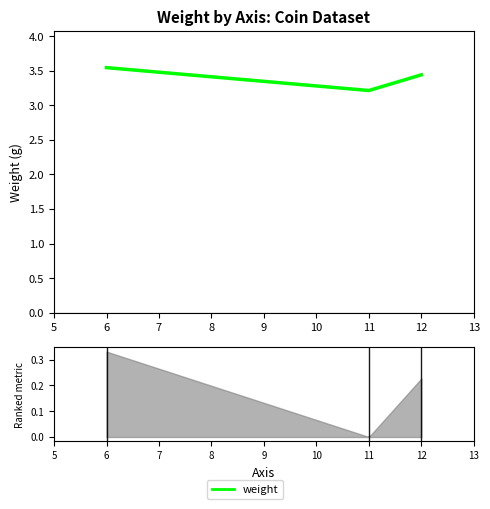

What is the average value?

3.4